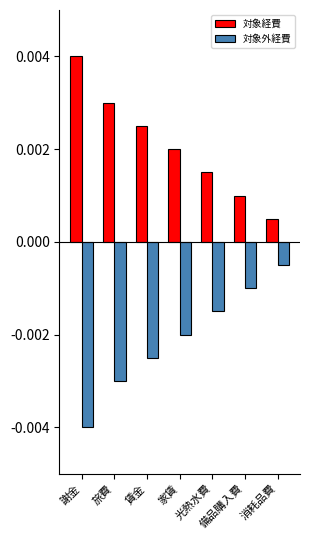

At how many categories does at least one series exceed 0?

7